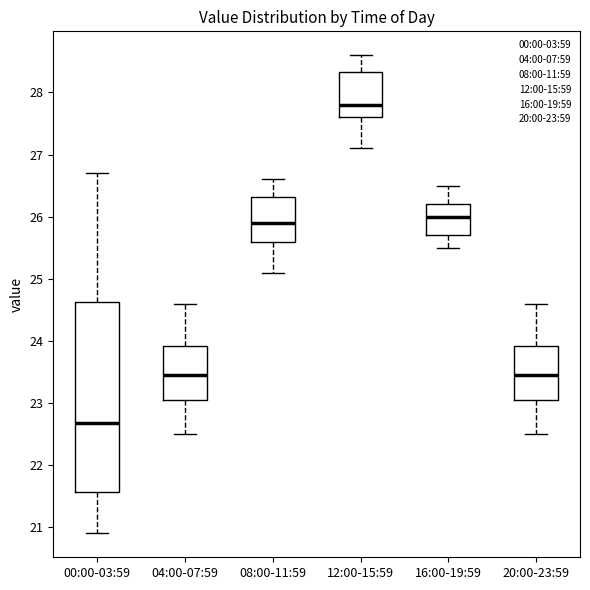

Which box has the lowest median line?

00:00-03:59